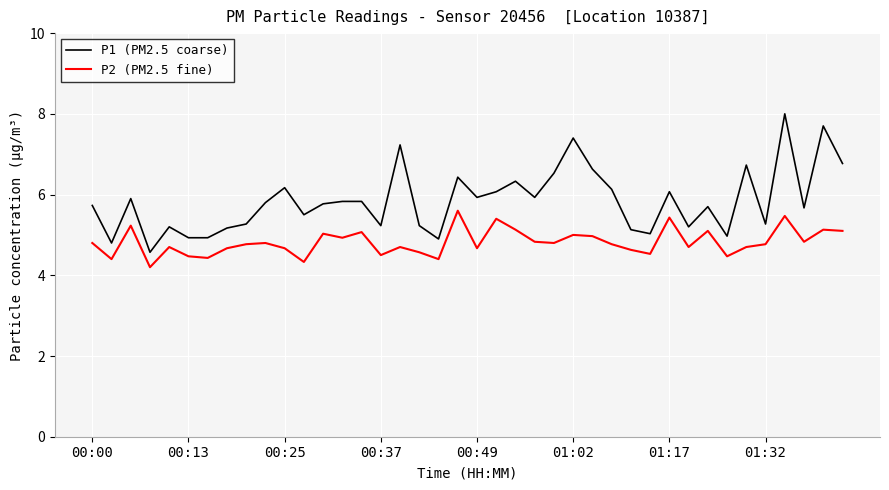

Rank the series by their maximum value, from highest to lowest.

P1 (PM2.5 coarse), P2 (PM2.5 fine)